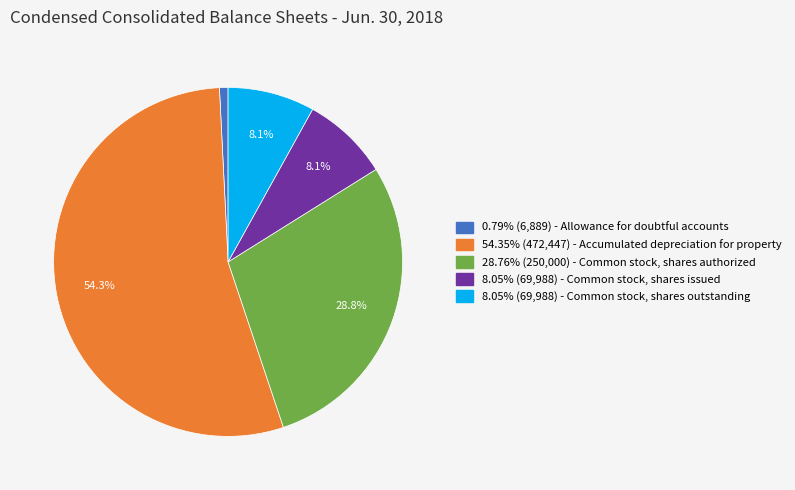

Does any single category account for the majority?

Yes